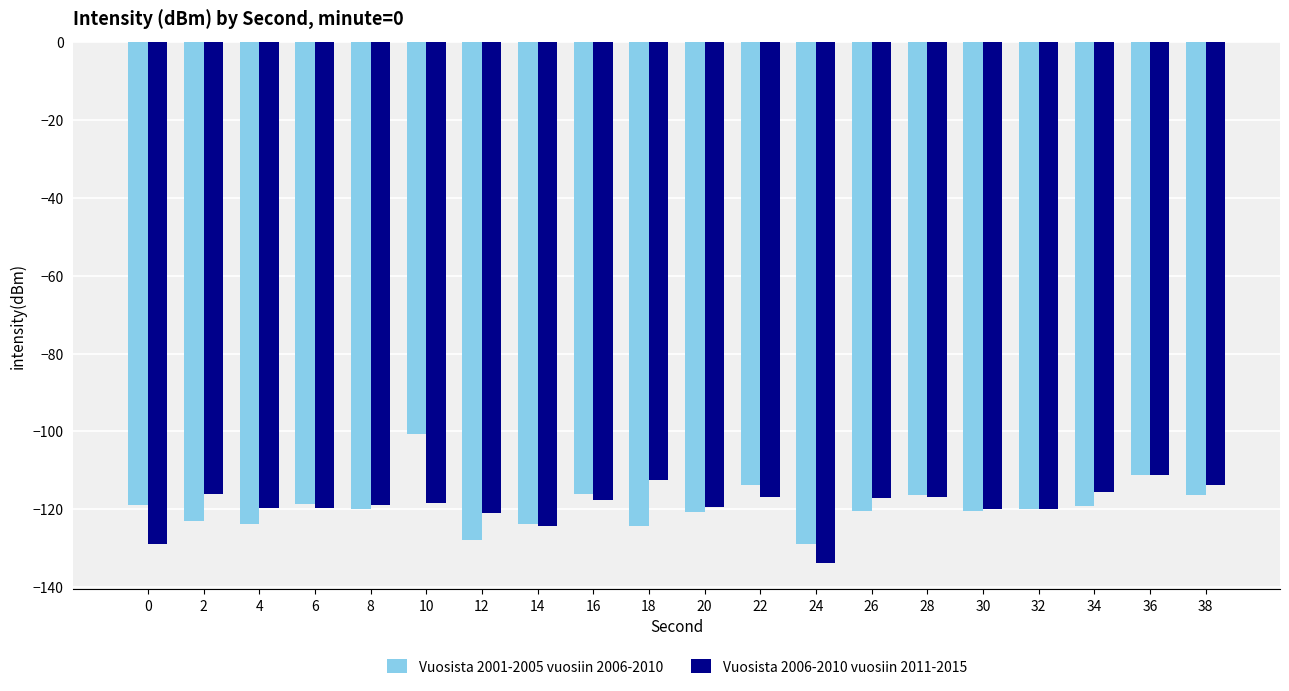

Between 10 and 18, which series saw the biggest shift?

Vuosista 2001-2005 vuosiin 2006-2010